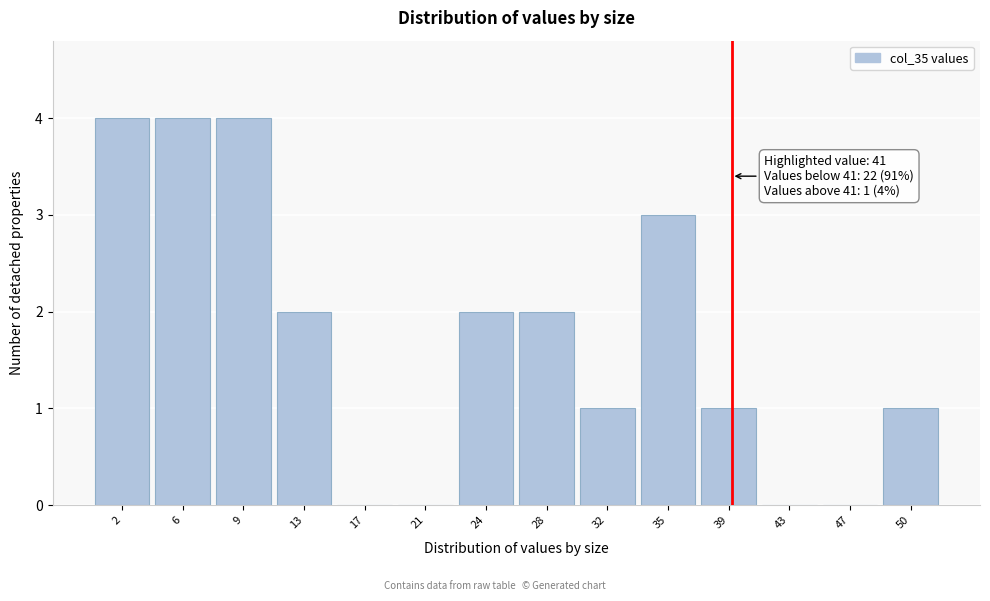

Reading right to left, what are all the values shown in this chart?

50=1	47=0	43=0	39=1	35=3	32=1	28=2	24=2	21=0	17=0	13=2	9=4	6=4	2=4